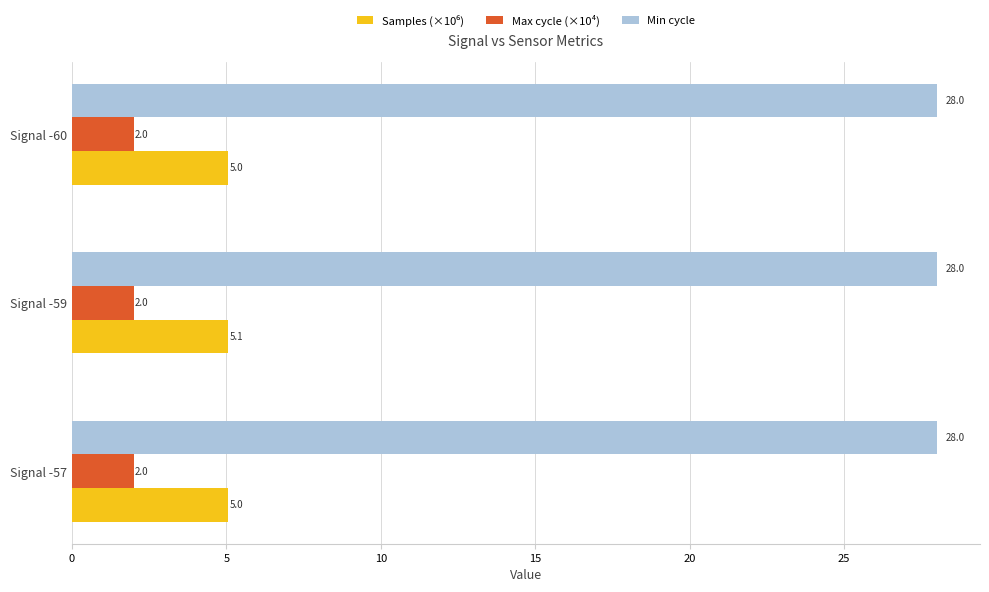

What is the average value of the Max cycle (×10⁴) series?

2.0